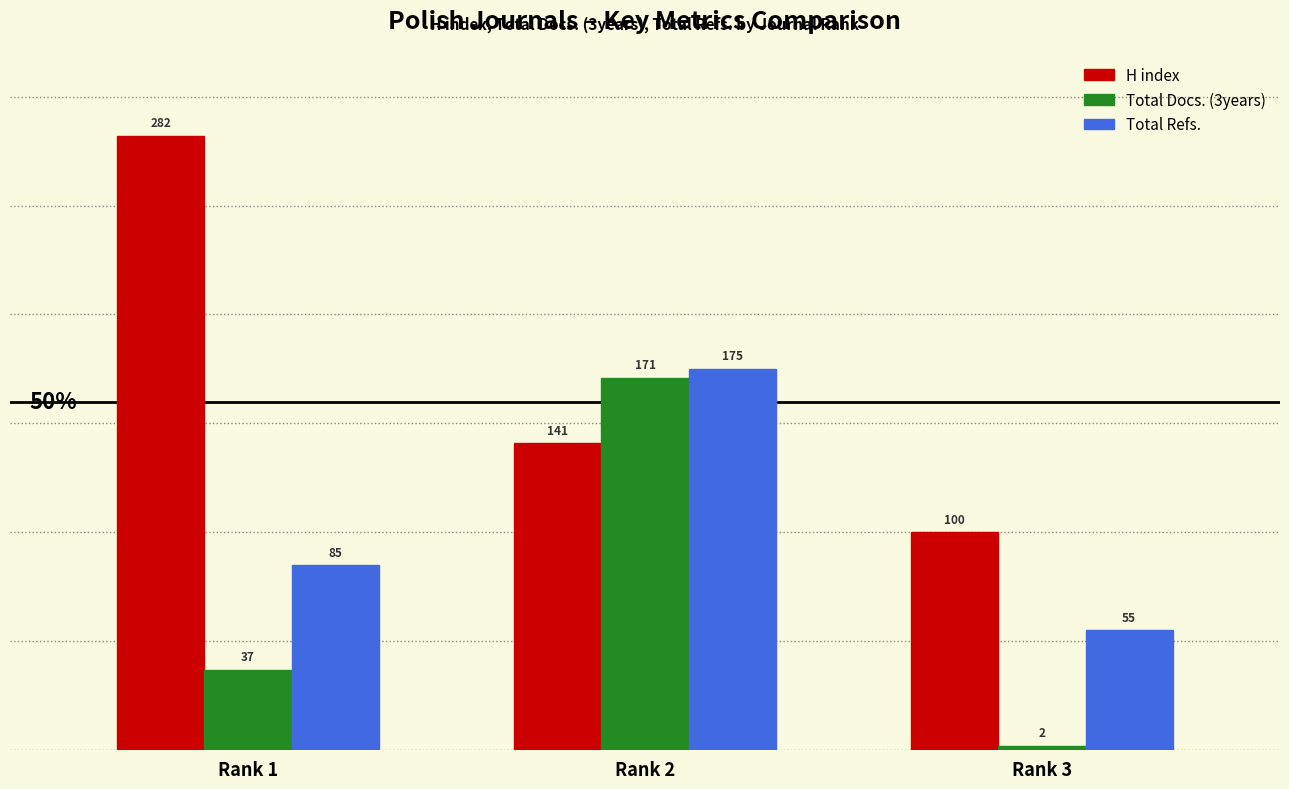

Which series has the largest range (max minus min)?

H index